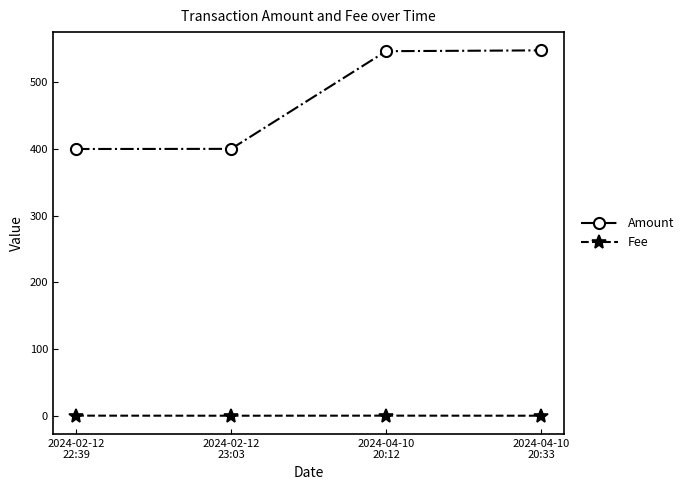

Count the number of data series in this chart.

2